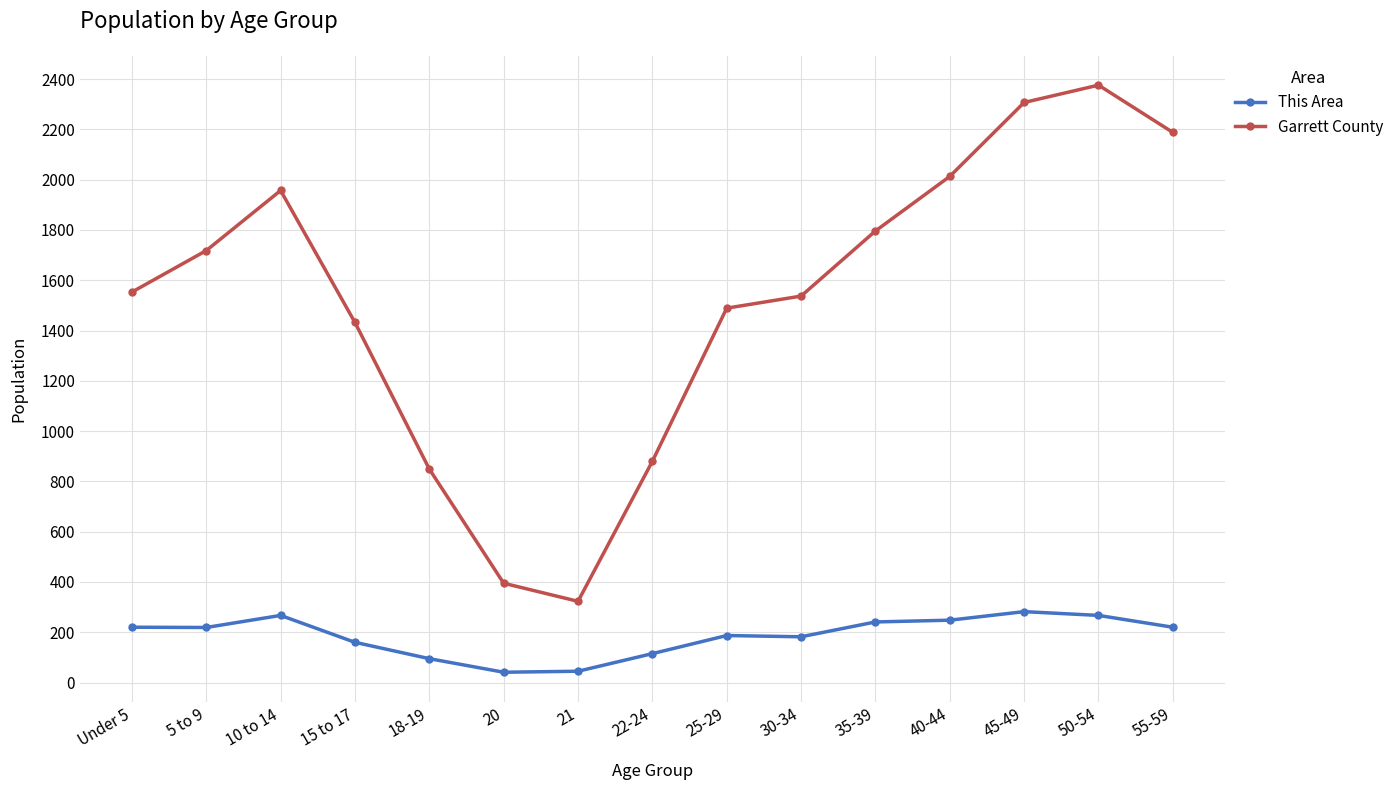

What is the difference between the highest and lowest values at 5 to 9?

1499